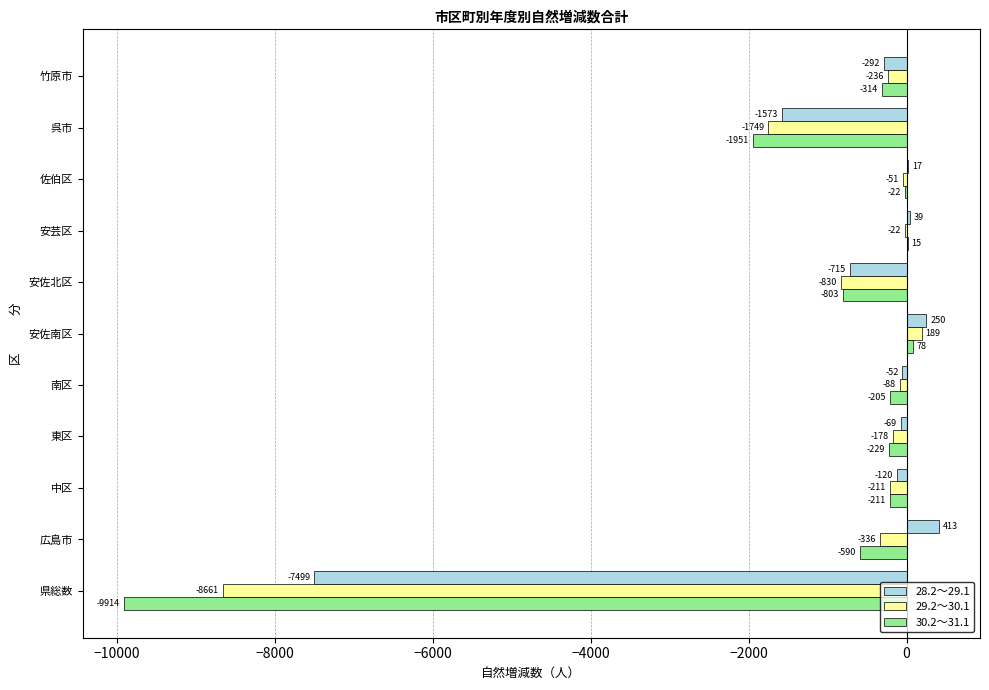

At which label is 28.2～29.1 closest to -3543?

呉市